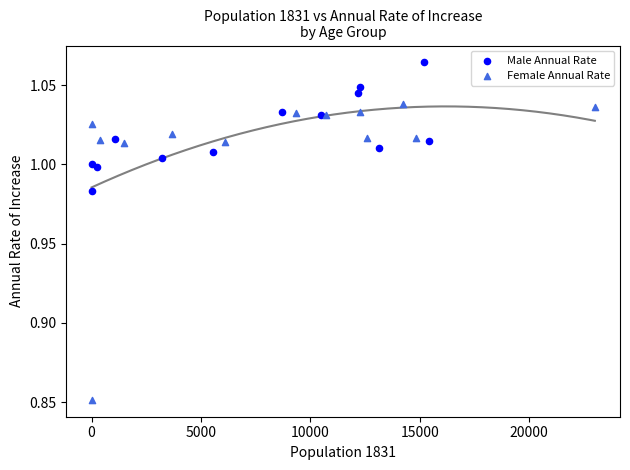

Which series has the widest spread of Y values?

Female Annual Rate